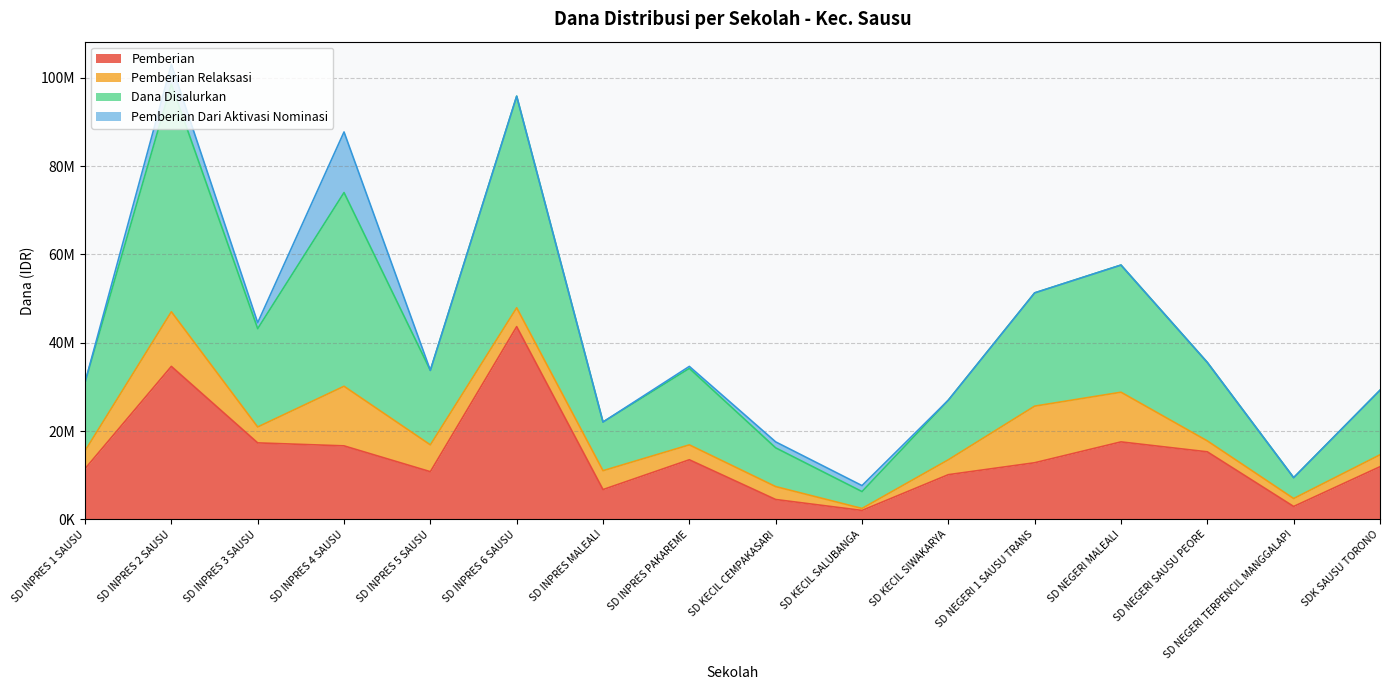

What is the minimum value shown in the chart?

2025000